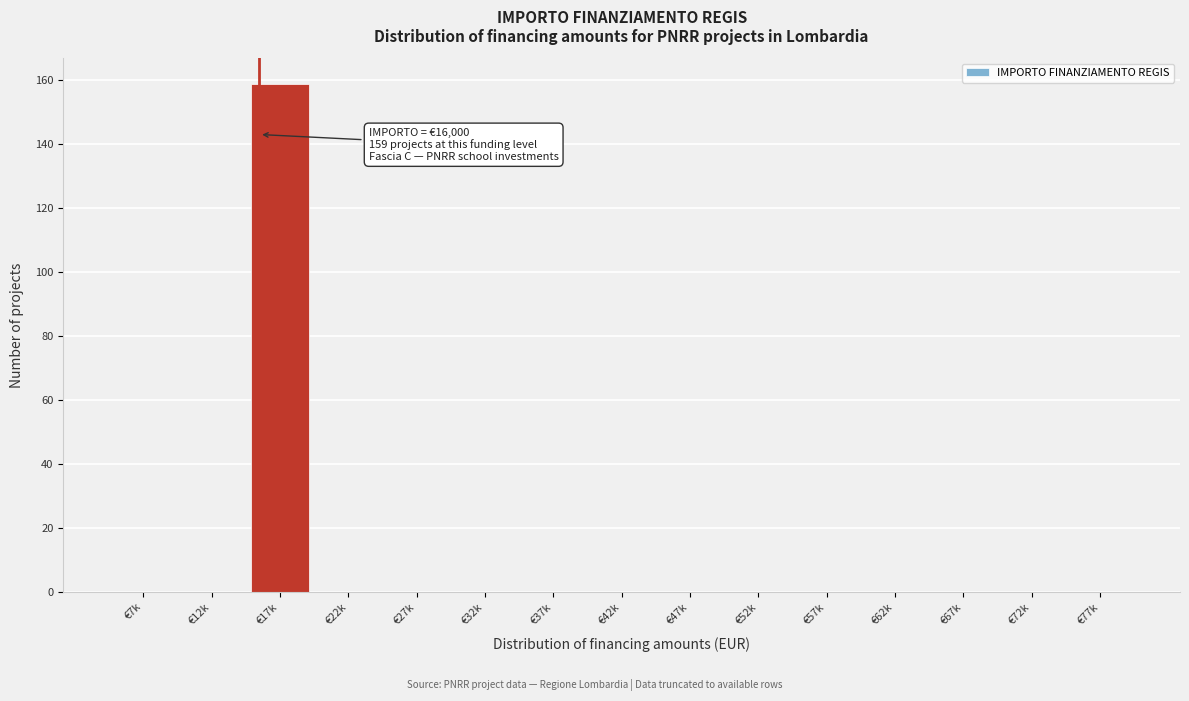

Reading left to right, extract all data points from this chart.

€7k=0	€12k=0	€17k=159	€22k=0	€27k=0	€32k=0	€37k=0	€42k=0	€47k=0	€52k=0	€57k=0	€62k=0	€67k=0	€72k=0	€77k=0